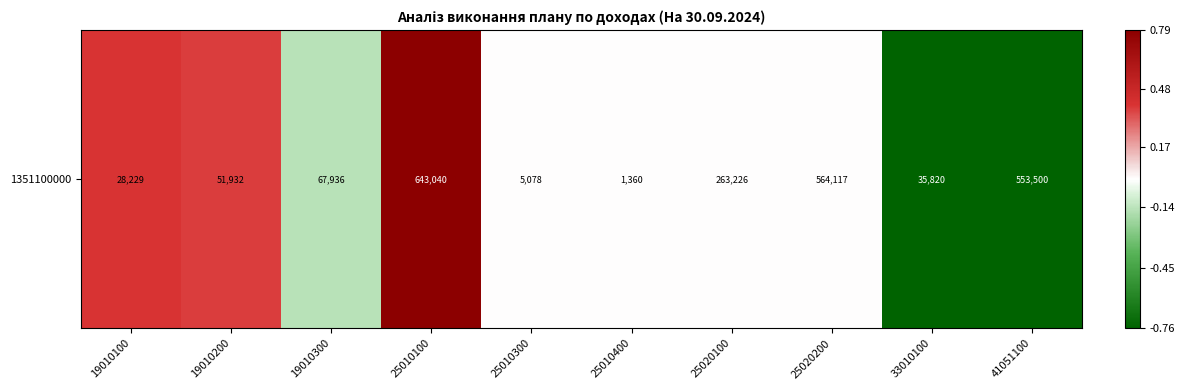

How many distinct data groups are displayed?

1